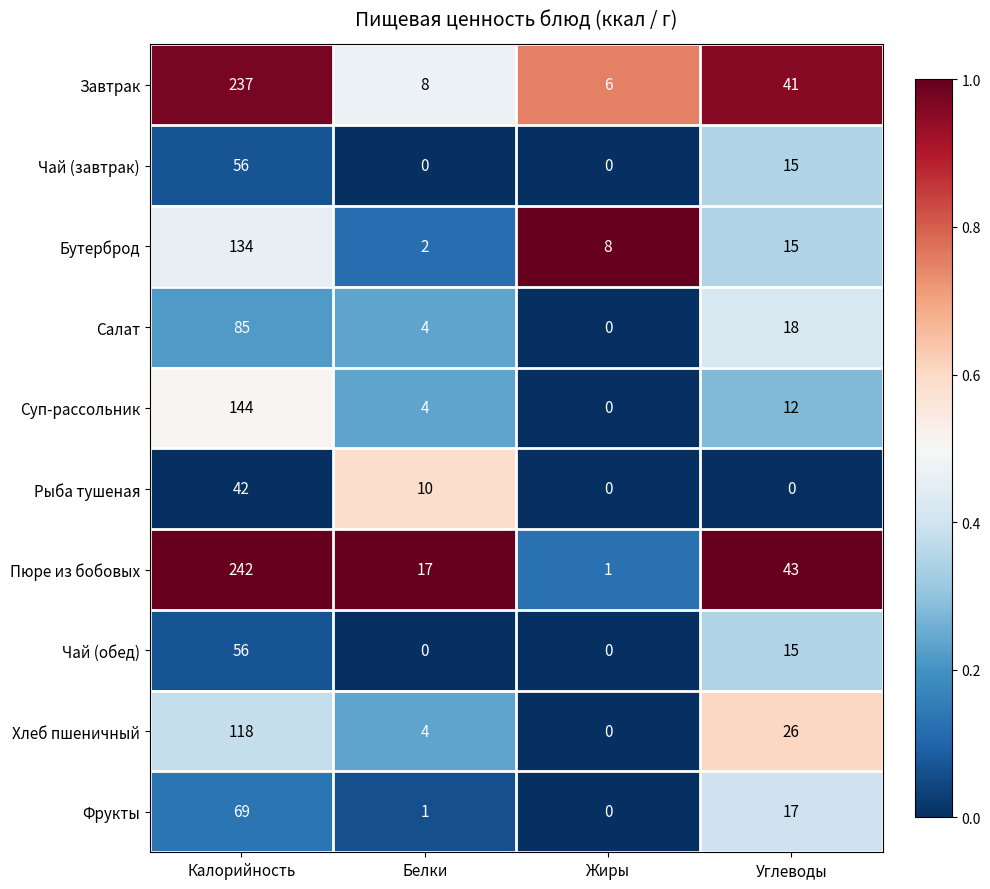

List the labels in order of Салат value, largest first.

Калорийность, Углеводы, Белки, Жиры